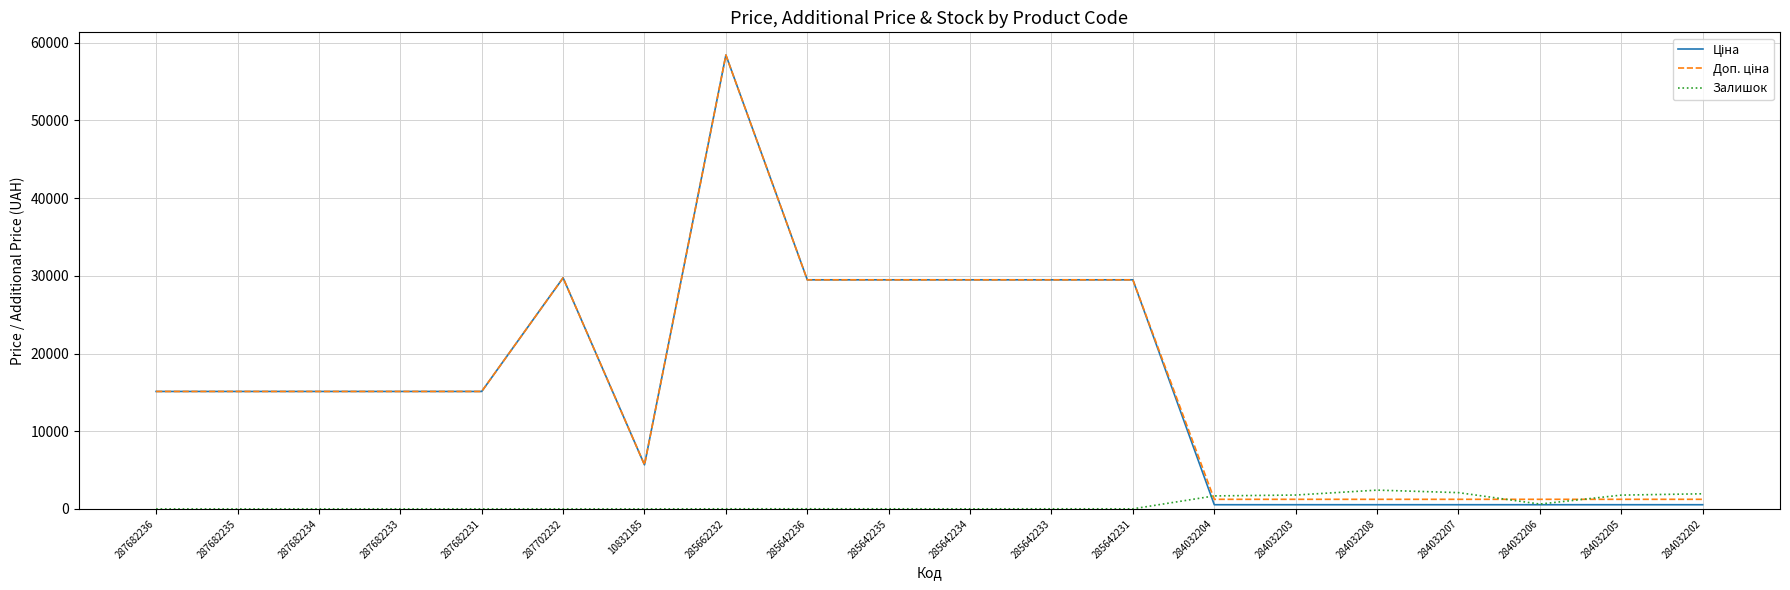

What is the total value across all series at 287702232?

59494.5